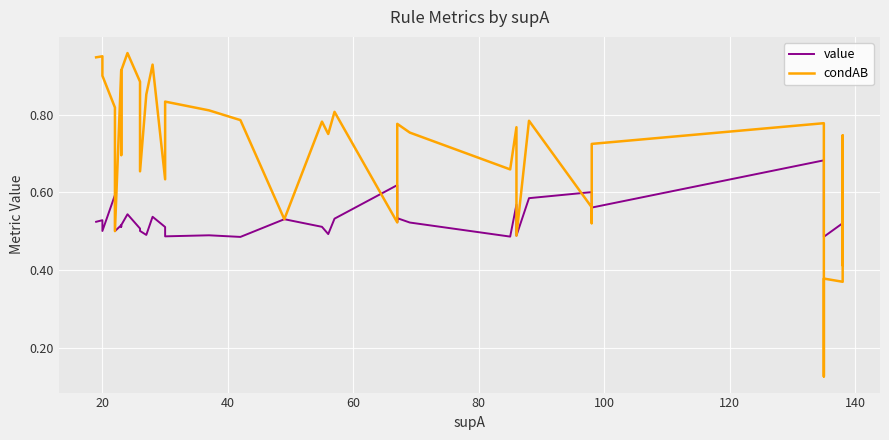

At how many categories does at least one series exceed 0?

40